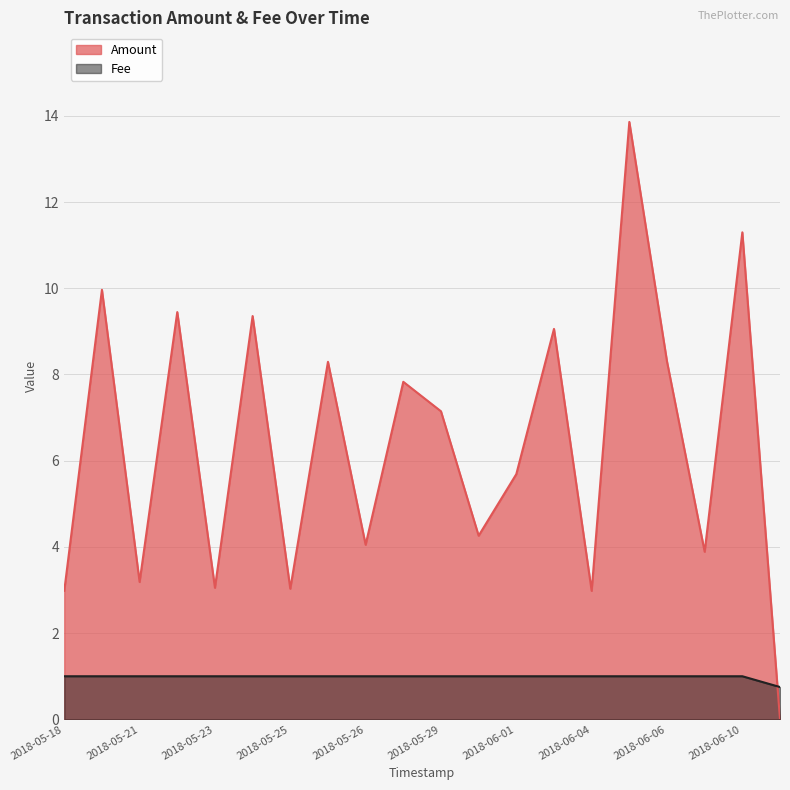

Is it true that Amount equals 5.7 at 2018-05-19?

False